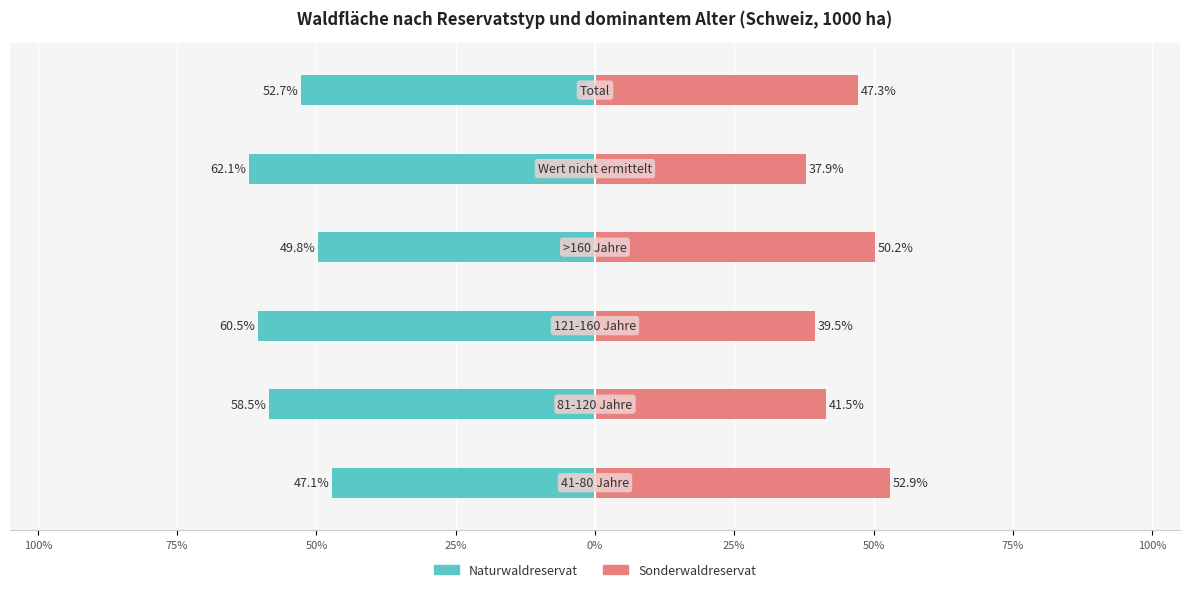

Is the value of Sonderwaldreservat at 25% greater than the value of Naturwaldreservat at 25%?

Yes